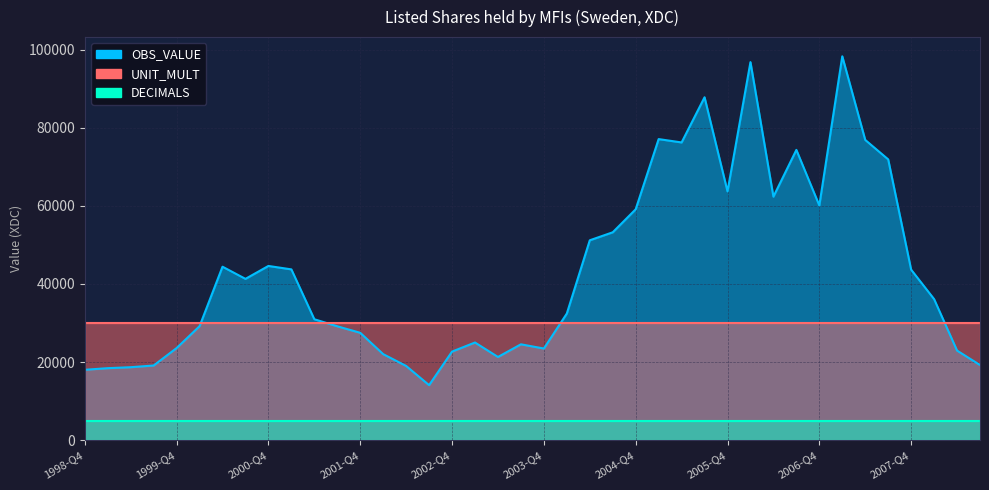

How many series are shown in this chart?

3